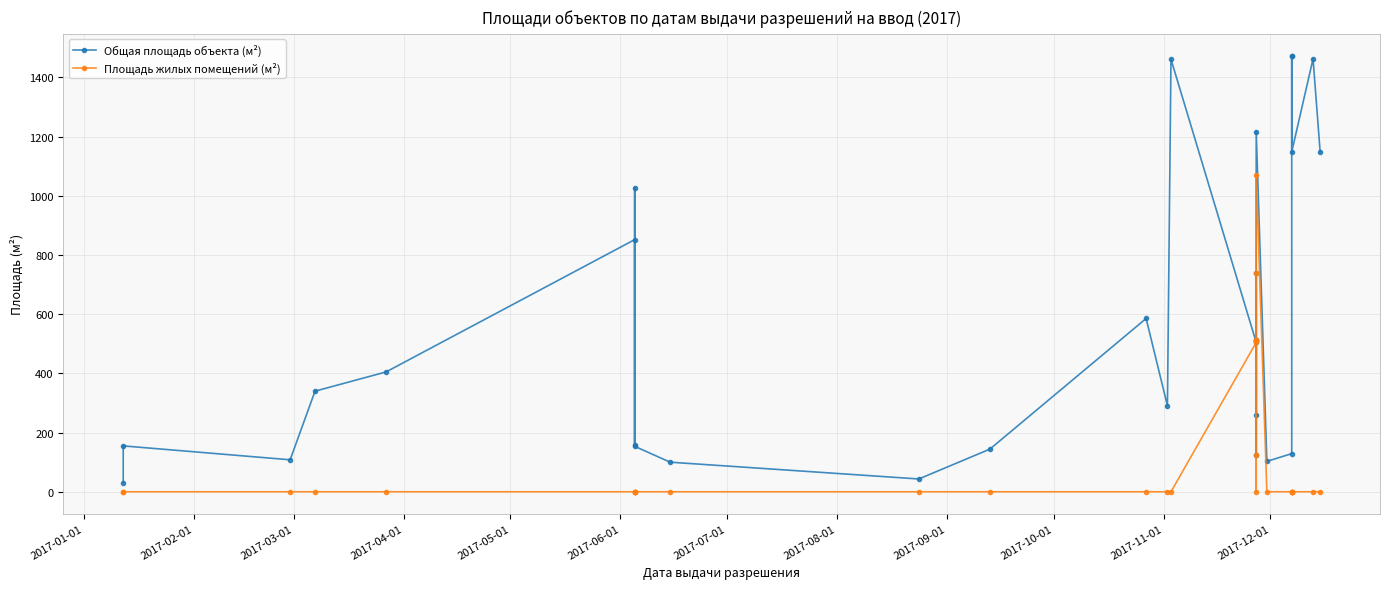

What is the maximum value for Общая площадь объекта (м²)?

1473.8